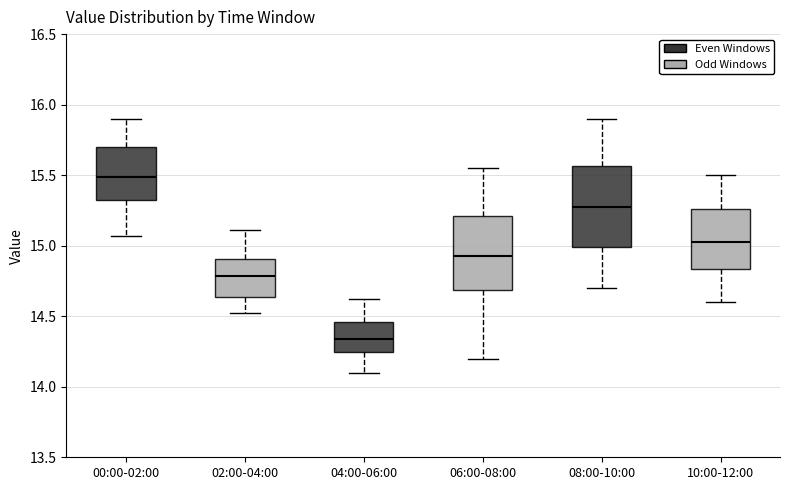

Which box's median line is the highest?

00:00-02:00